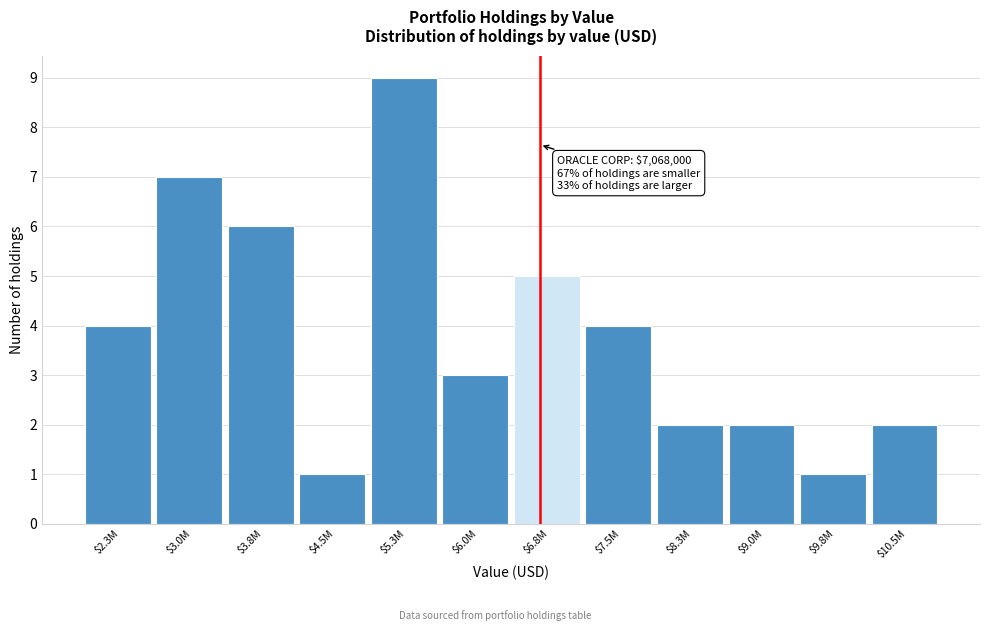

Reading left to right, extract all data points from this chart.

4	7	6	1	9	3	5	4	2	2	1	2